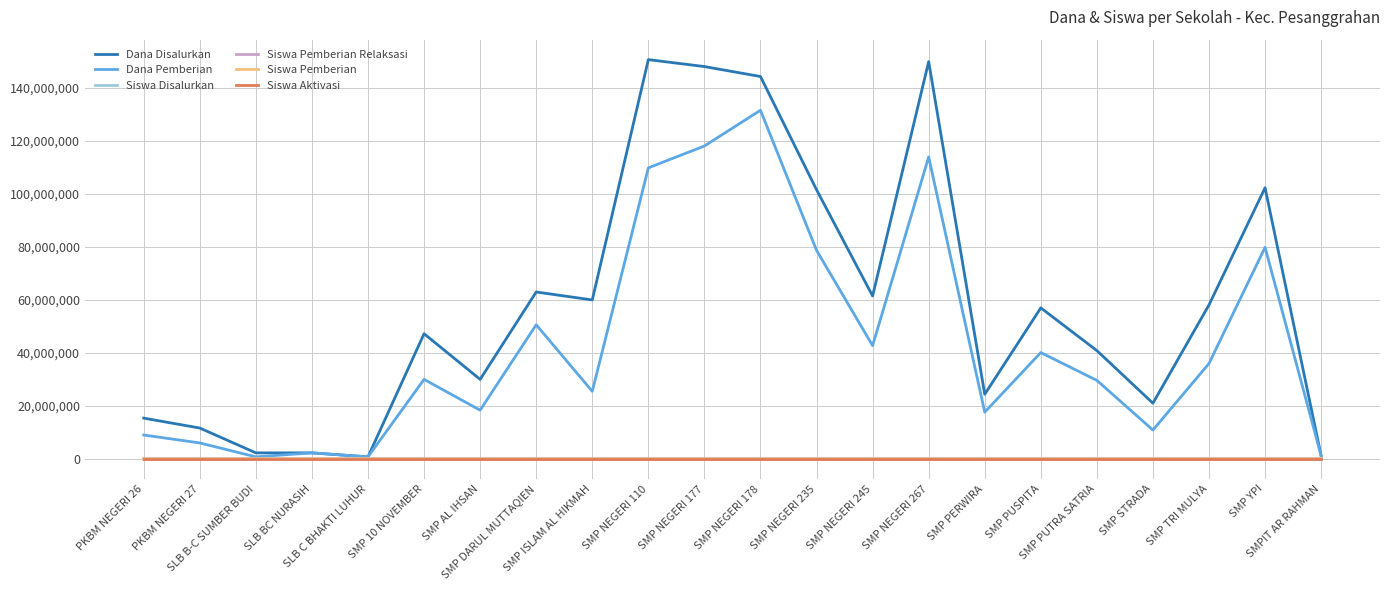

True or false: Siswa Pemberian has a value of 126 at SMP NEGERI 235.

True